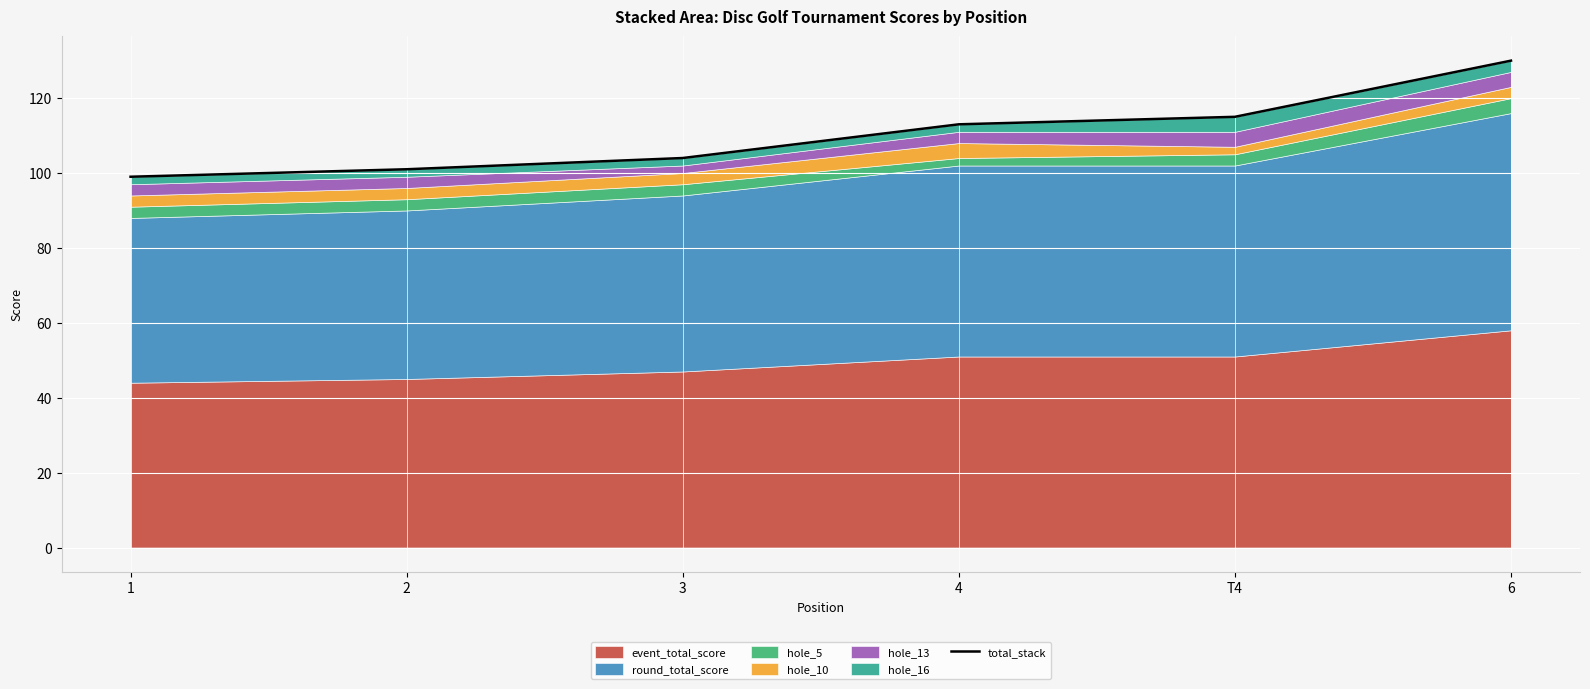

Reading right to left, list all the values displayed in this chart.

6=130	T4=115	4=113	3=104	2=101	1=99